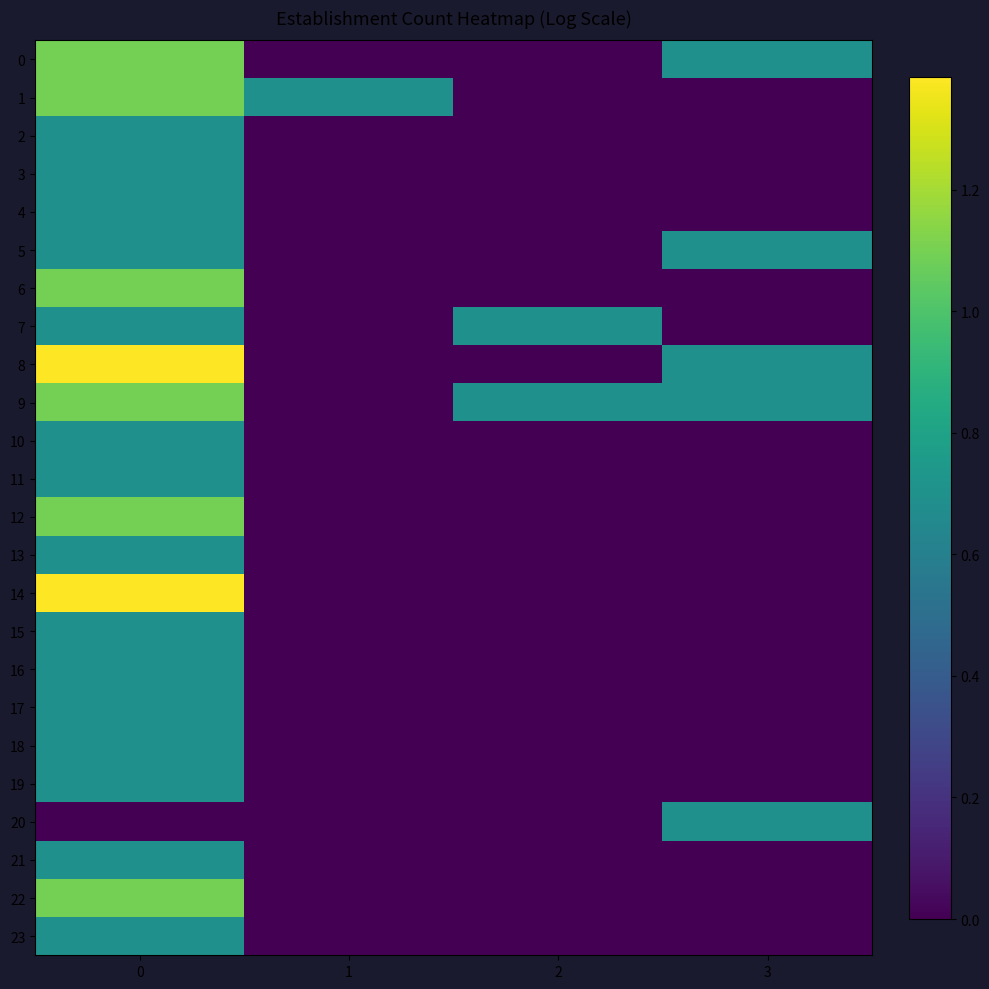

How many categories are shown in the chart?

4